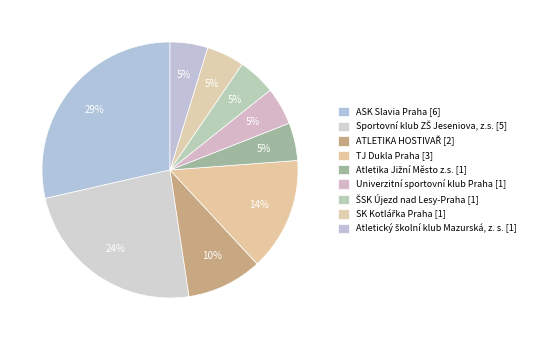

What is the ratio of the value at SK Kotlářka Praha to the value at Atletika Jižní Město z.s.?

1.0